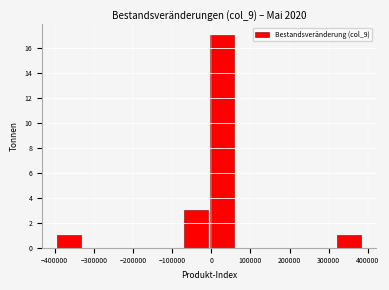

Which range on the x-axis has the tallest bar?

-10000 to 60000